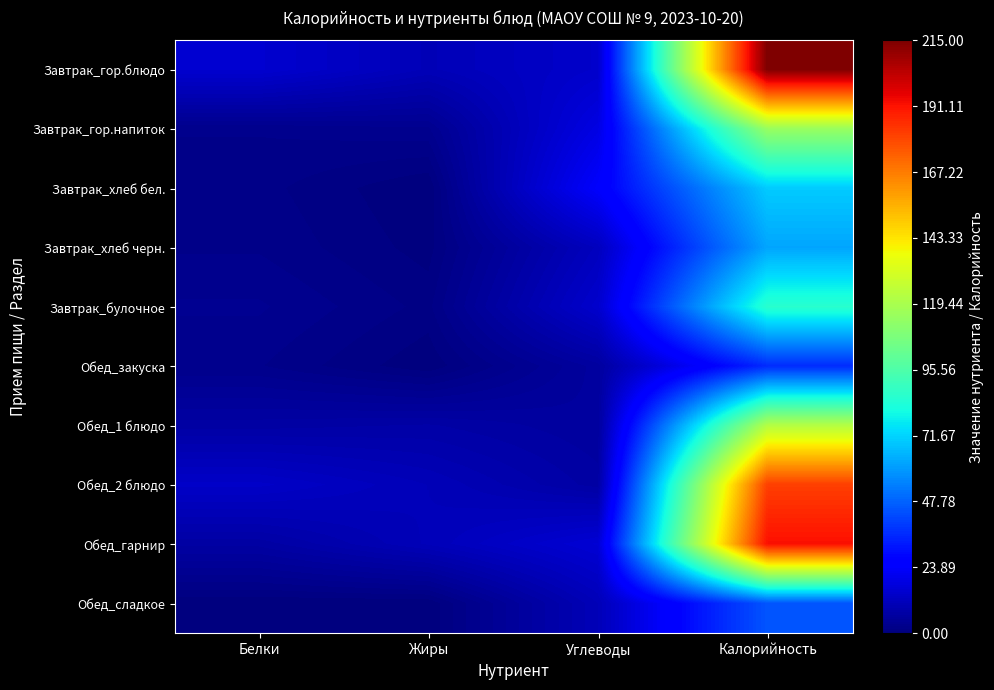

How many distinct data groups are displayed?

10